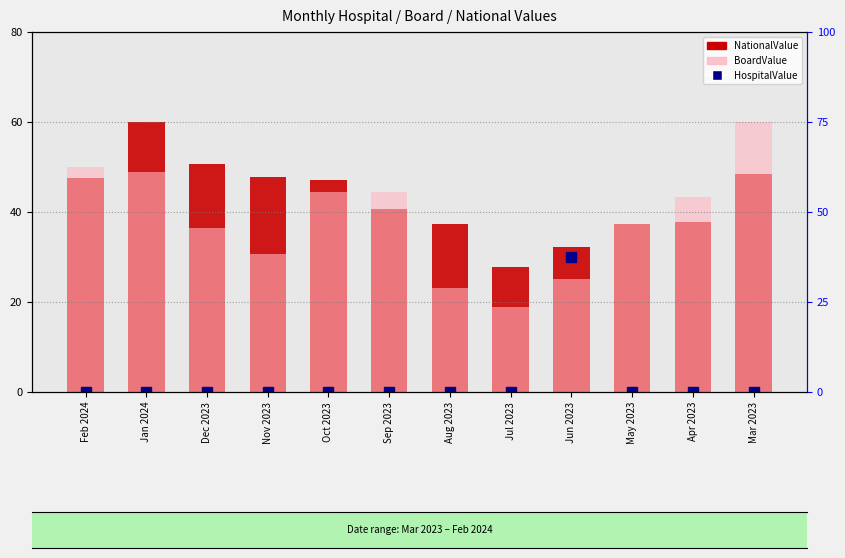

Reading left to right, extract all data points from this chart.

NationalValue: 47.7	60.0	50.7	47.7	47.1	40.7	37.3	27.8	32.1	37.4	37.8	48.4
BoardValue: 49.9	48.9	36.5	30.7	44.4	44.4	23.1	18.9	25.2	37.3	43.3	60.0